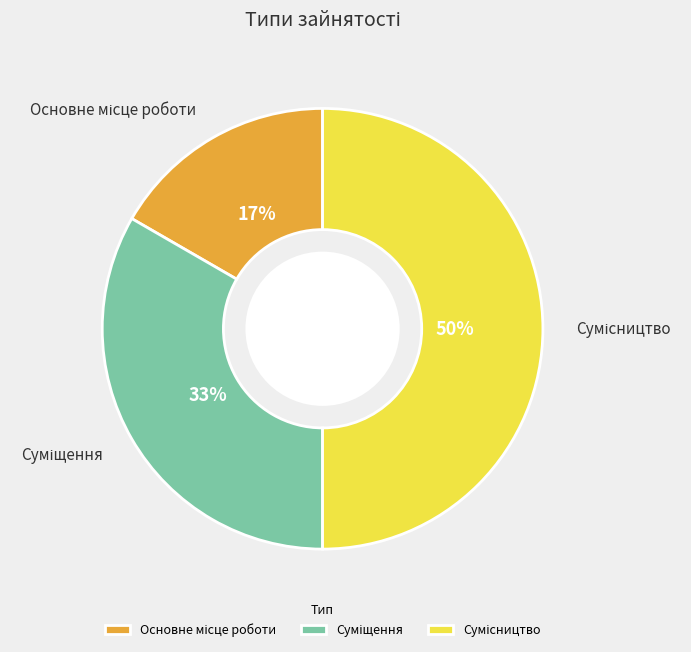

To the nearest percent, what is the average slice percentage?

33%